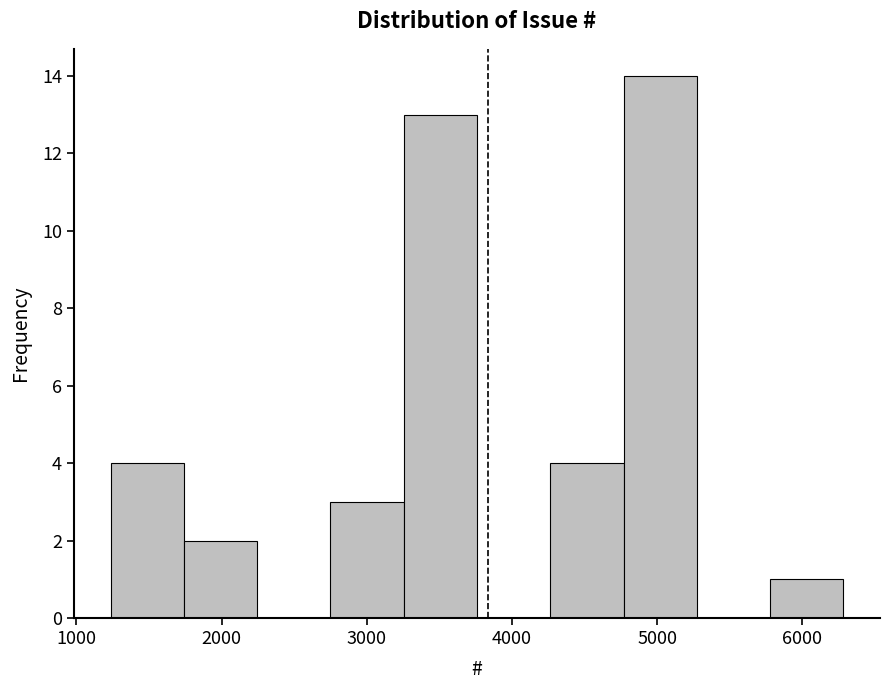

How tall is the bar that spans 1700 to 2200 on the x-axis? Neither the bar edges nor the heights are printed on the chart, so give them approximately, as read against the axes.

2